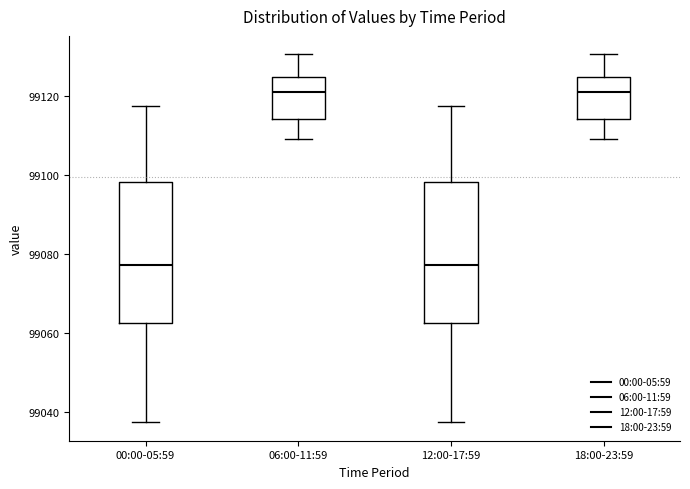

Where is the lower edge of the box for 00:00-05:59 on the y-axis? The values are not printed on the chart, so give them approximately, as read against the axis.

99062